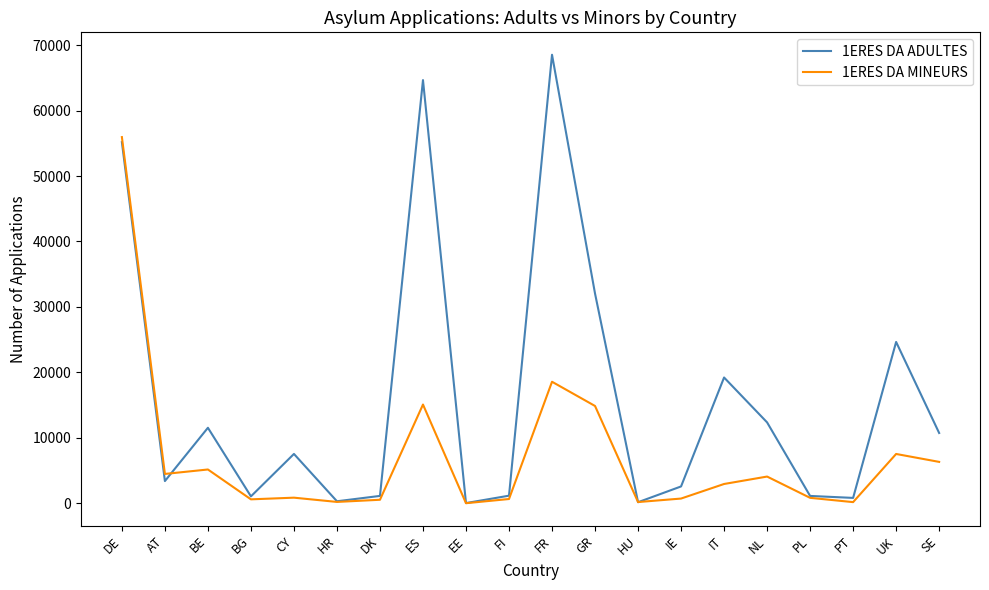

At which label is 1ERES DA MINEURS closest to 27985?

FR